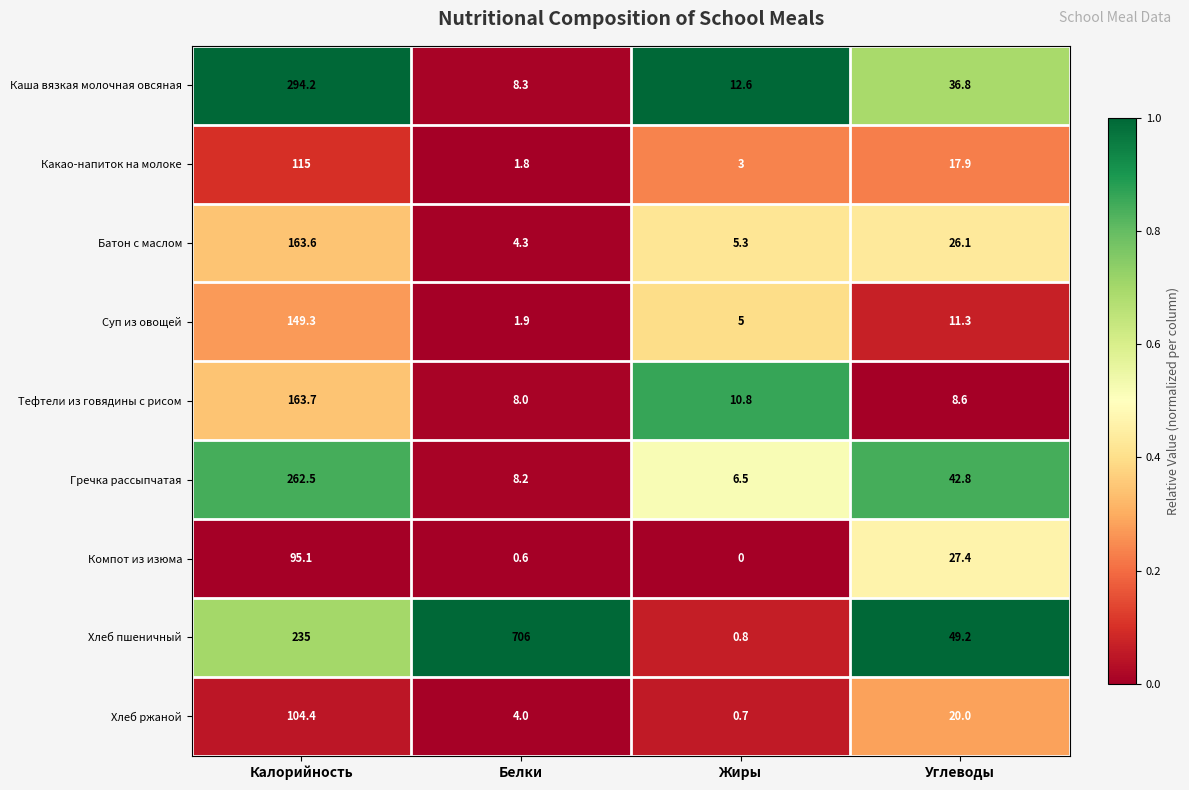

The Гречка рассыпчатая series shows 14.0 at Белки. True or false?

False